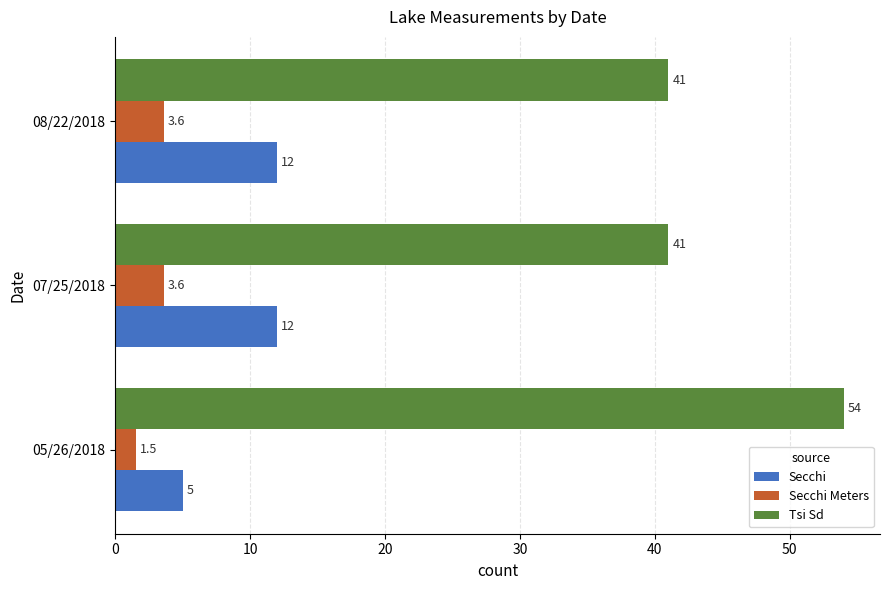

What is the average value of the Secchi Meters series?

2.9